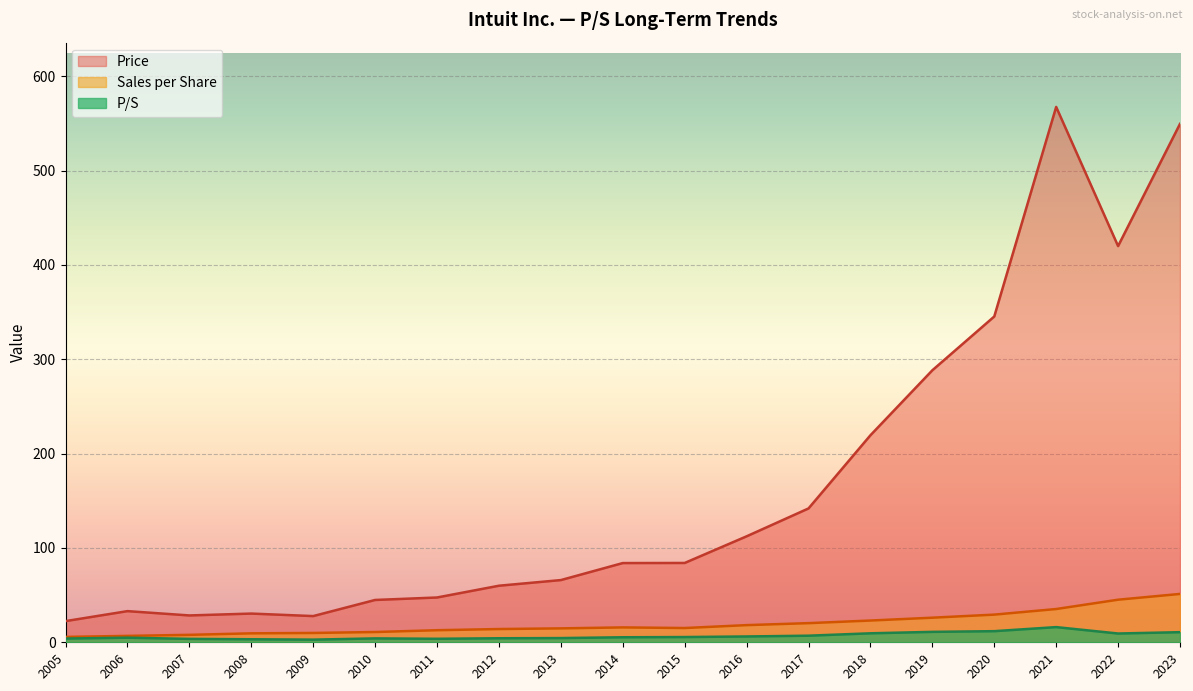

How many values in the Sales per Share series exceed 15?

10